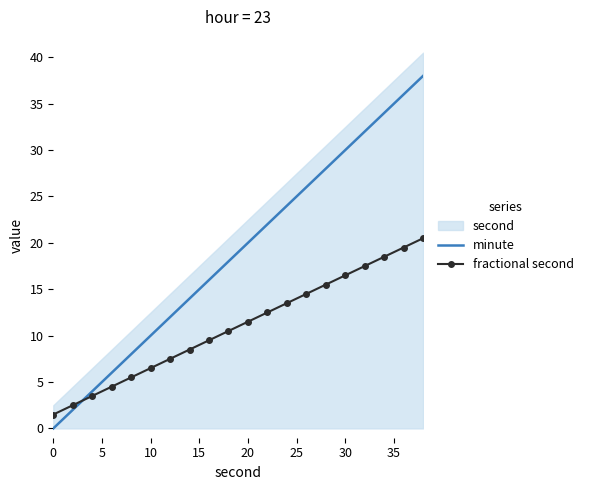

At which label does fractional second first exceed 11?

20